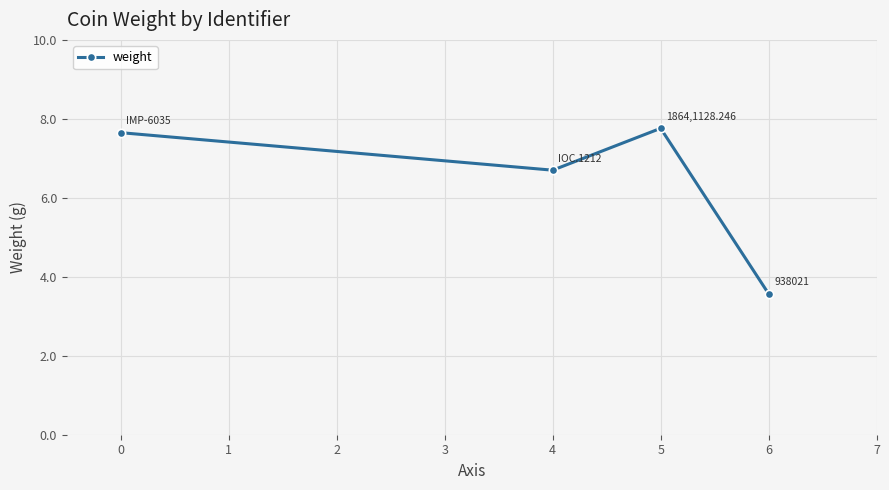

How many points are higher than both their immediate neighbors (excluding endpoints)?

1